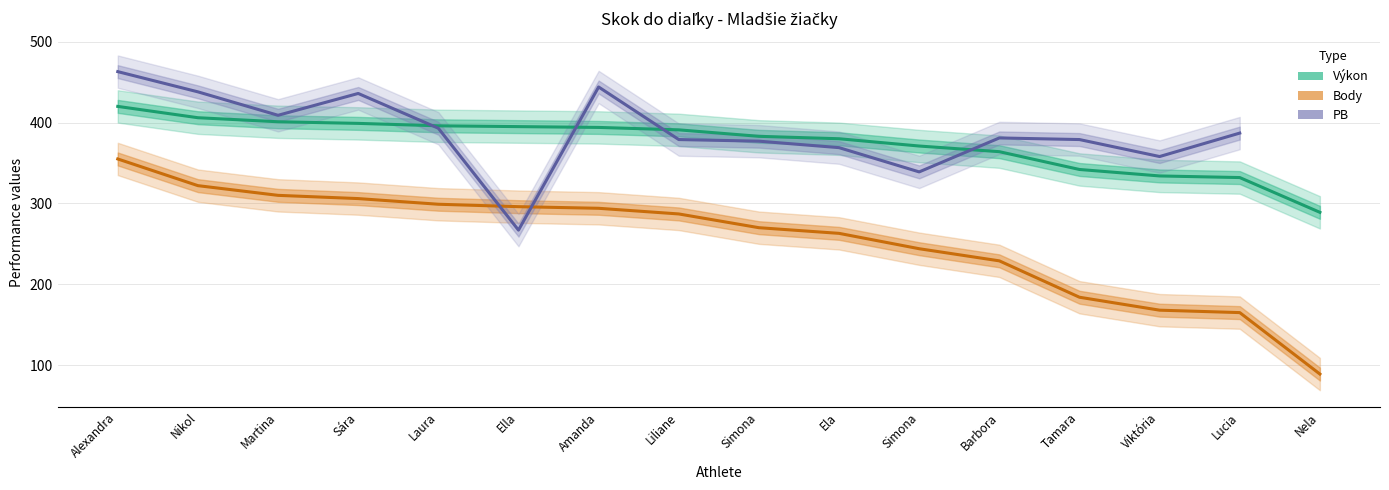

How many values in PB are above zero?

15